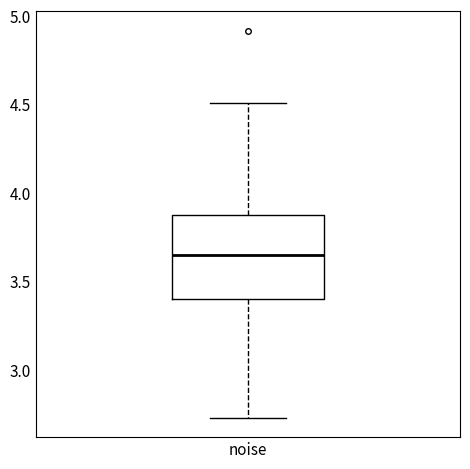

Transcribe this box plot: give where the median line is, the range the box spans, and where the two whiskers end, as read against the y-axis. The values are not printed on the chart, so give them approximately, as read against the axis.

median 3.65, box 3.40 to 3.85, whiskers 2.75 to 4.50